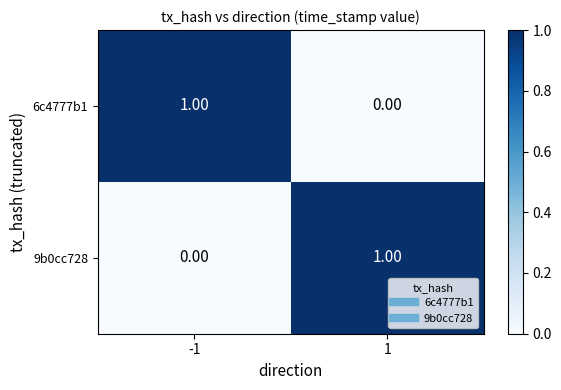

List the labels in order of 9b0cc728 value, smallest first.

-1, 1